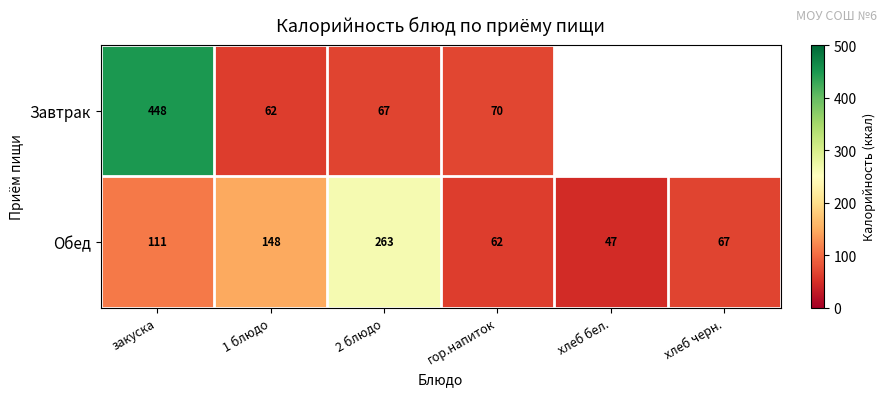

What is the smallest value displayed?

46.6